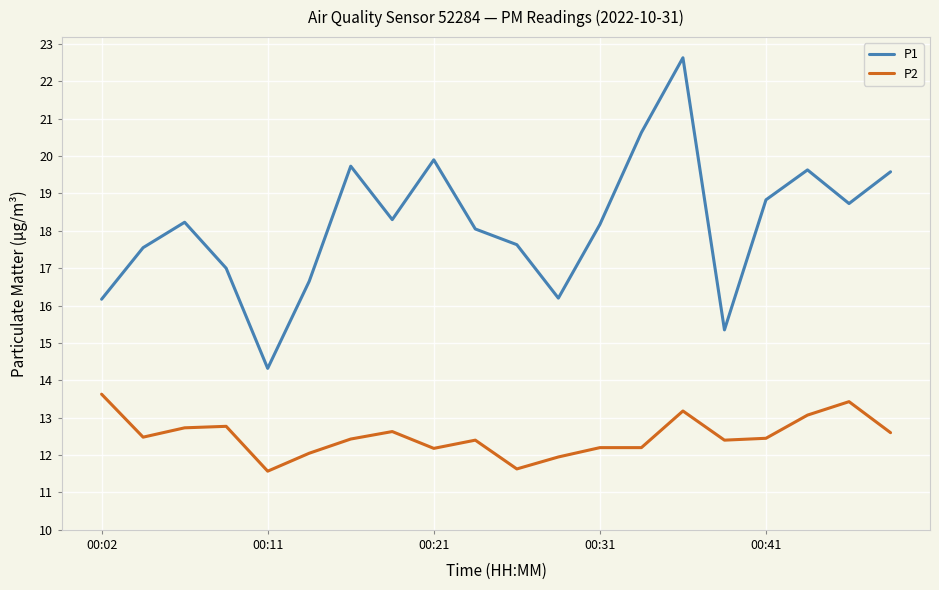

True or false: P1 and P2 intersect in this chart.

False